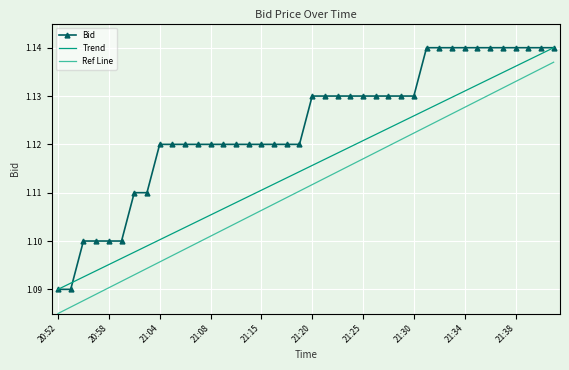

True or false: the data shows 1.1 at 21:04.

True